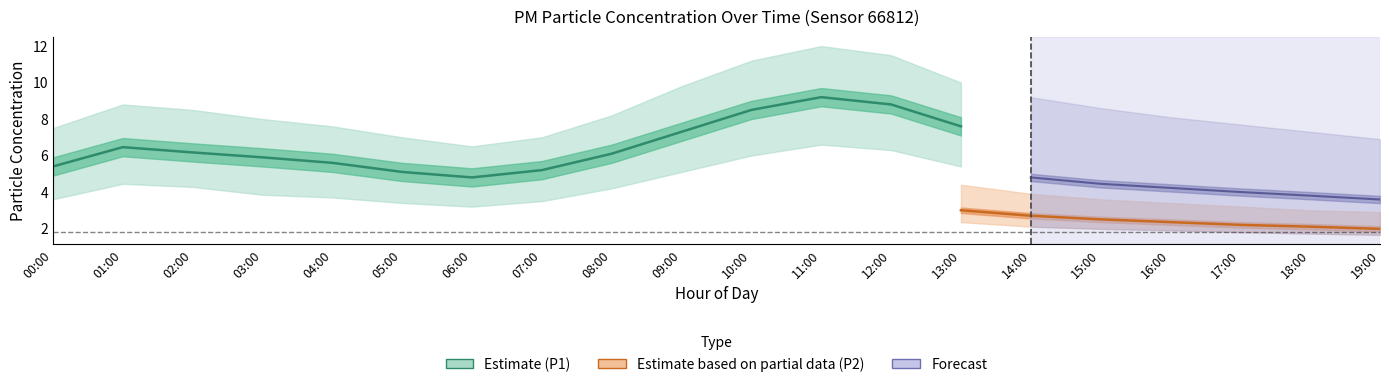

Is the value of P1_lower at 02:00 greater than the value of P2_upper at 11:00?

No